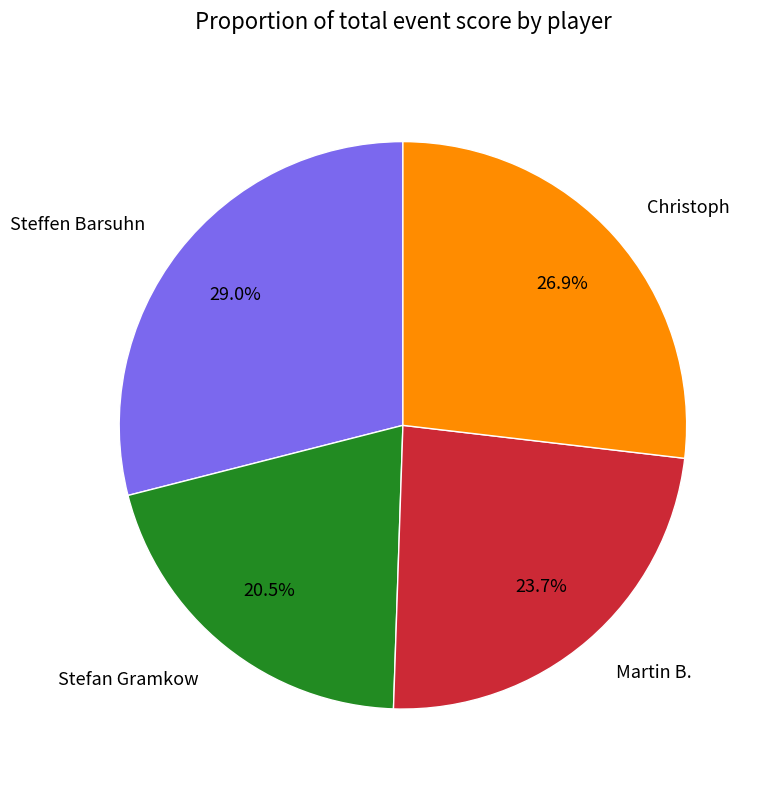

To the nearest percent, what portion does Steffen Barsuhn represent?

29%